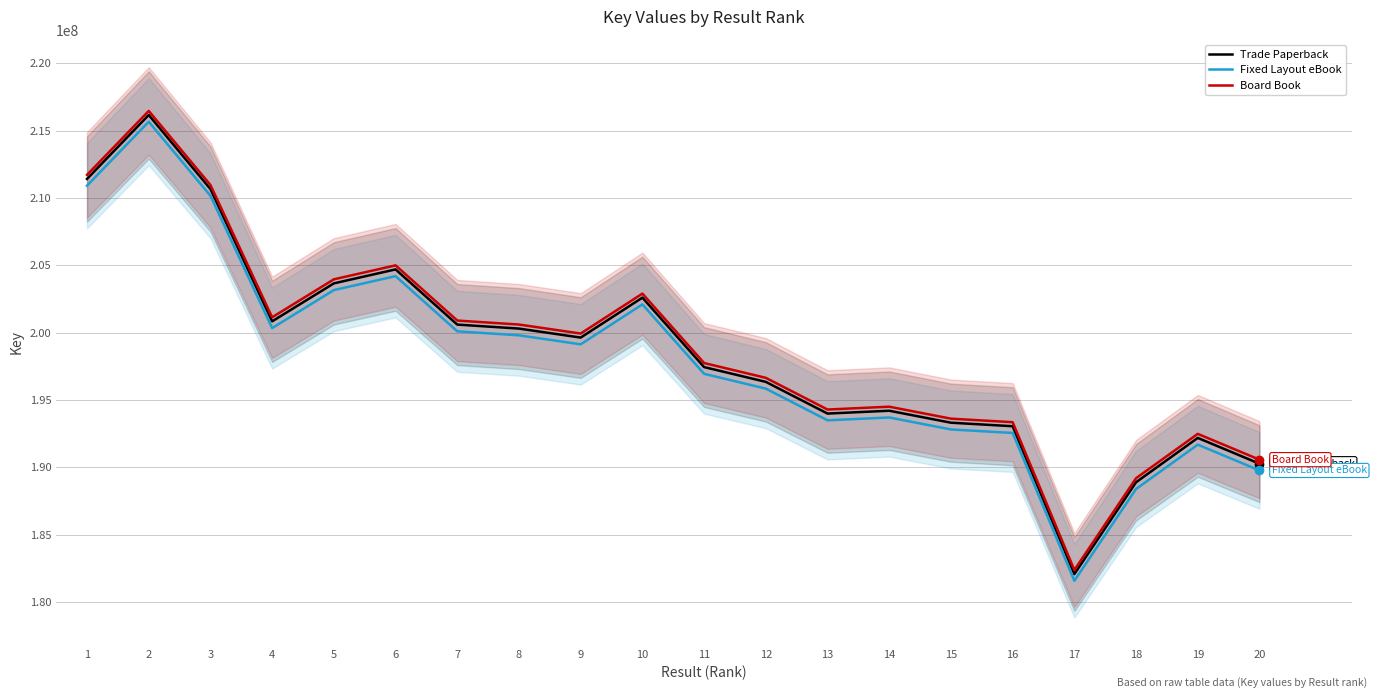

What value does the Trade Paperback series have at 16?

193062329